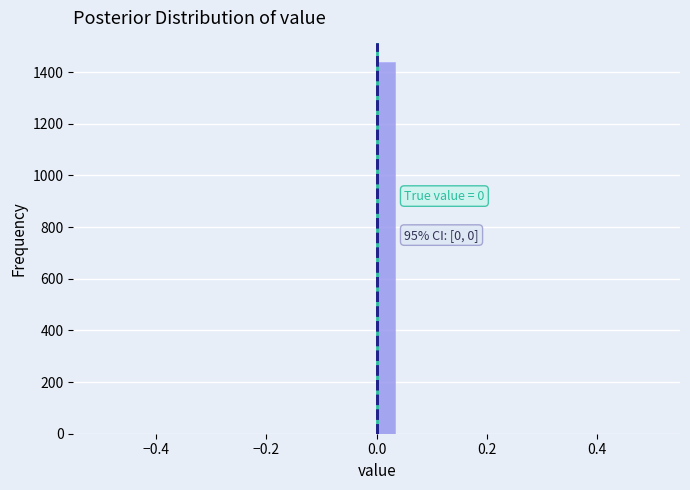

Read against the x-axis, roughly where is the centre of the tallest bar?

0.02